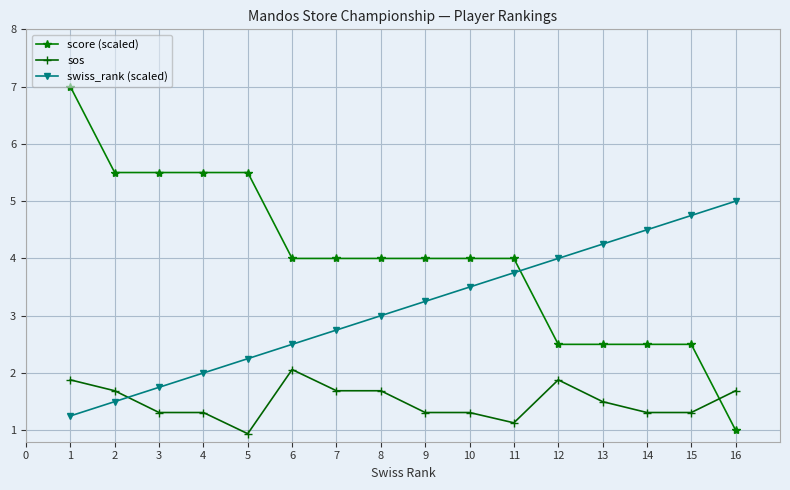

How many series are shown in this chart?

3